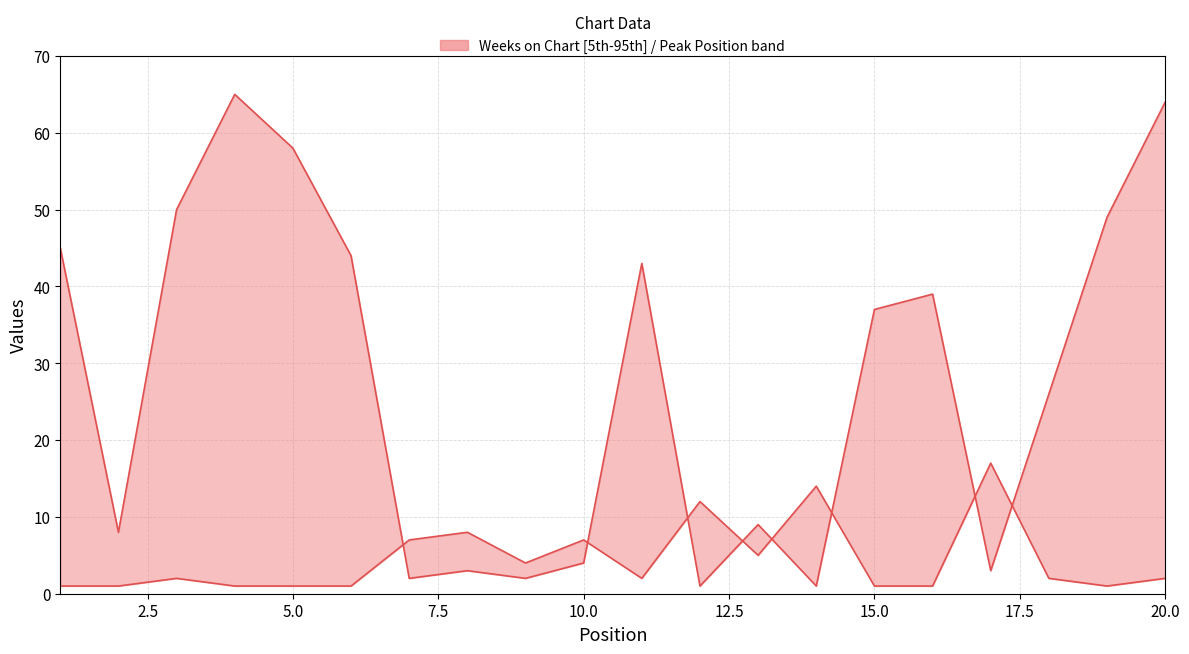

Which series ends up on top after the final intersection of Weeks on Chart and Peak Position?

Weeks on Chart